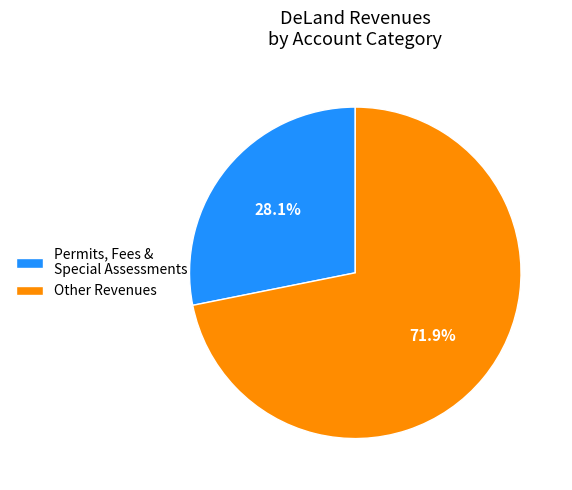

Is the sum of Permits, Fees & Special Assessments and Other Revenues greater than half?

Yes